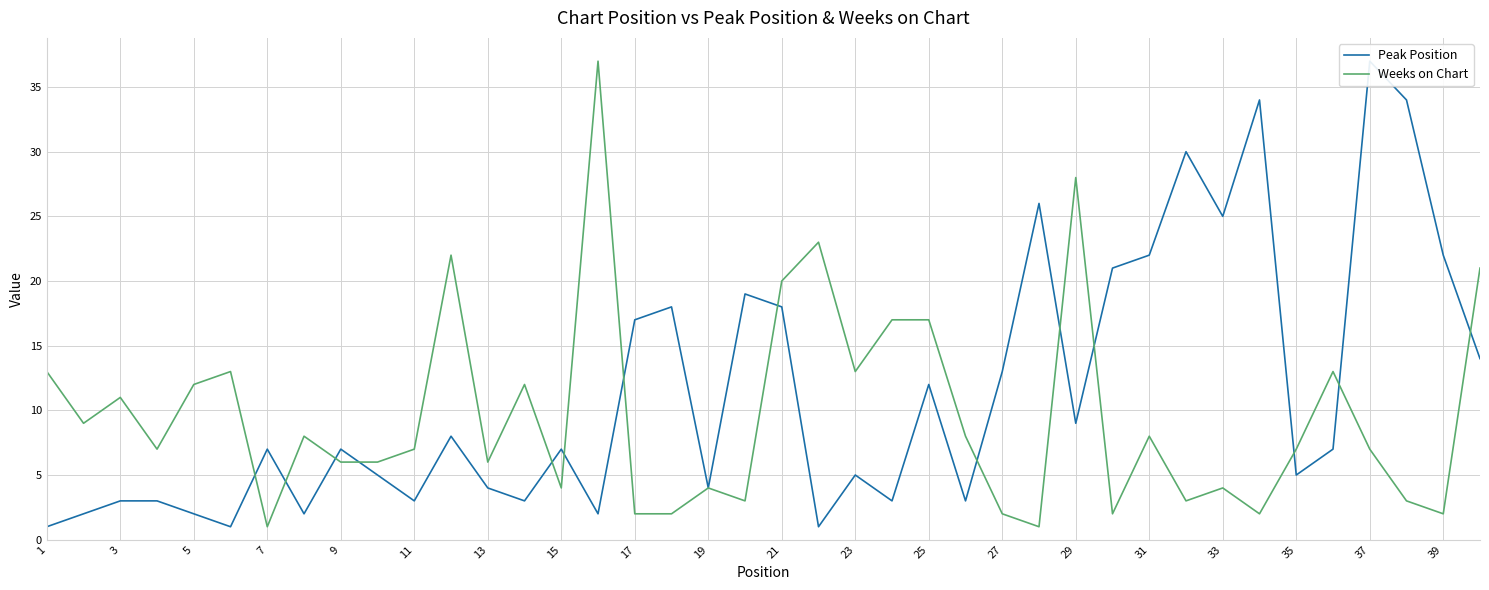

How many lines are shown in the chart?

2